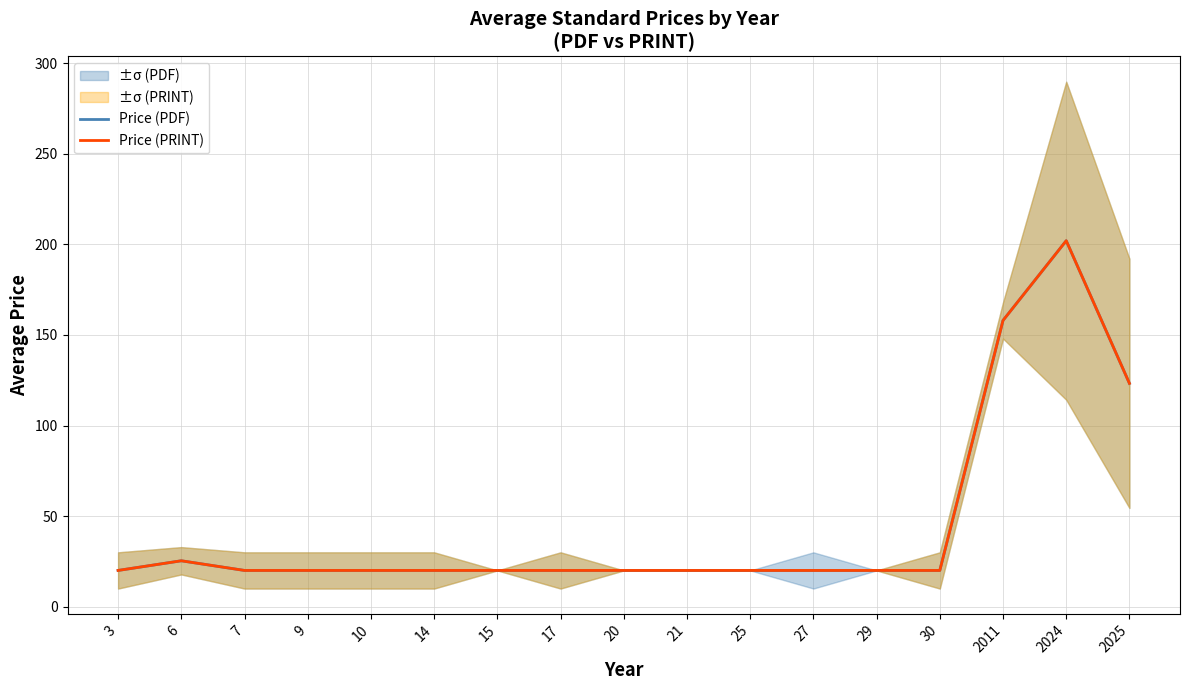

Where is the first local maximum for Price (PRINT)?

6